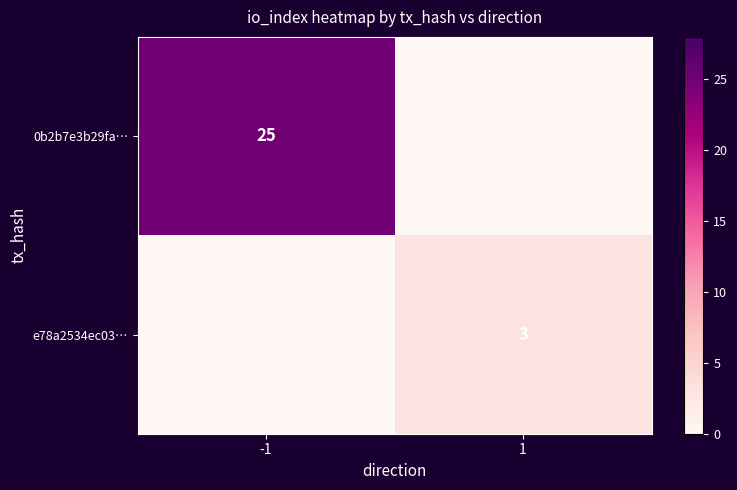

At 1, list the series in order from smallest to largest.

0b2b7e3b29fa…, e78a2534ec03…